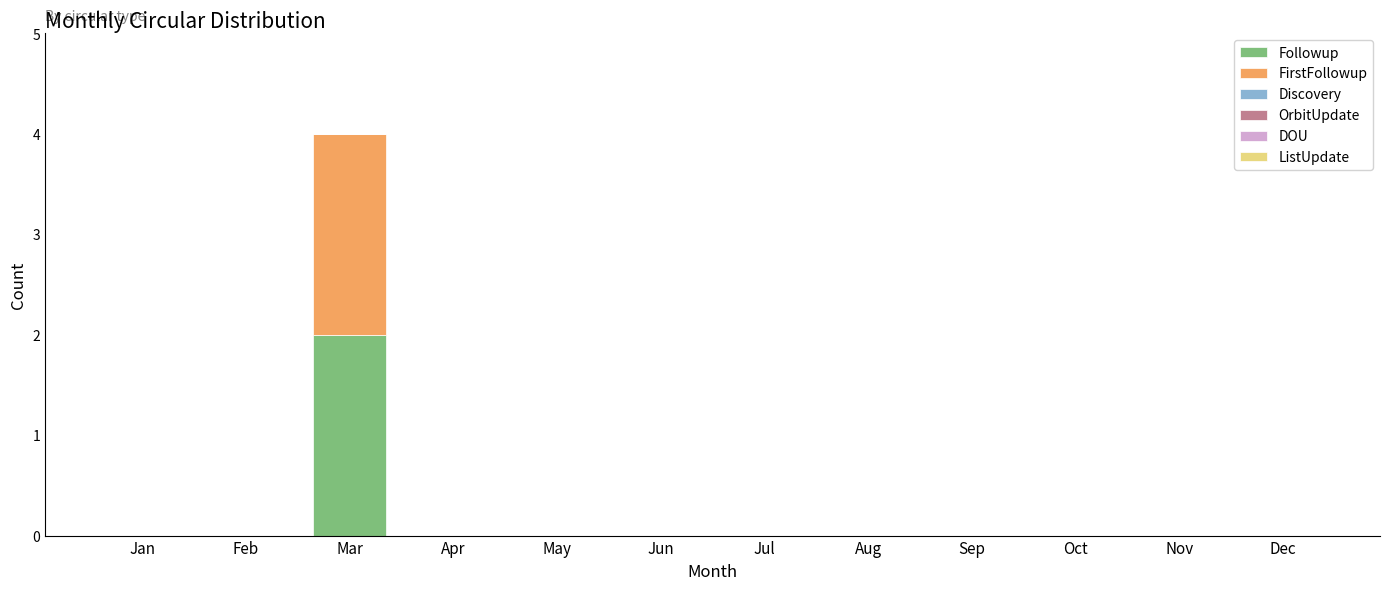

Reading left to right, list the values for the Followup series.

Jan=0	Feb=0	Mar=2	Apr=0	May=0	Jun=0	Jul=0	Aug=0	Sep=0	Oct=0	Nov=0	Dec=0